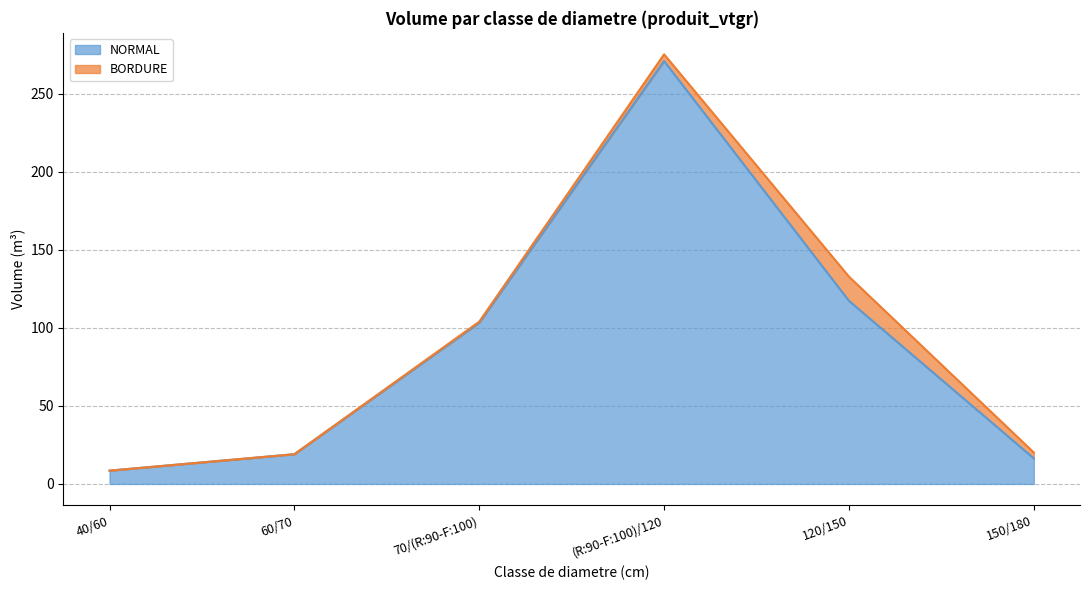

What position from the left is 60/70?

2